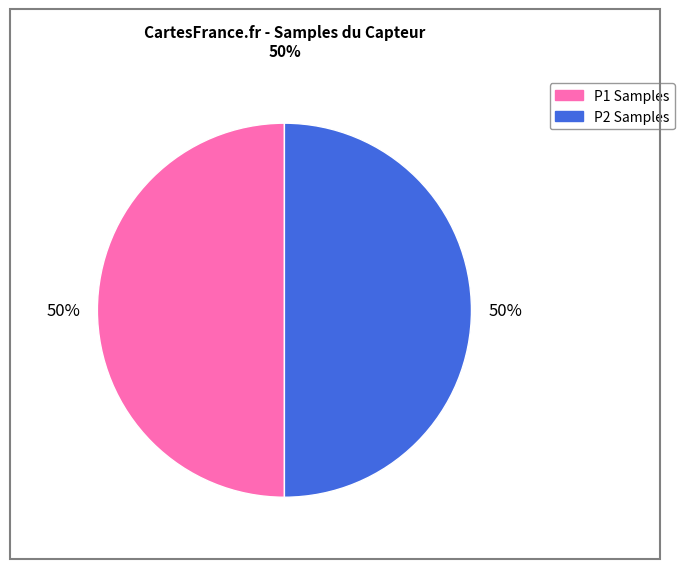

True or false: P1 Samples accounts for 50% of the total.

True